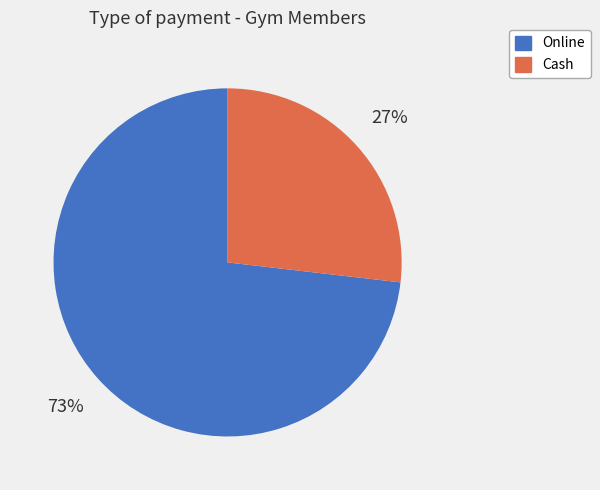

What is the majority slice?

Online